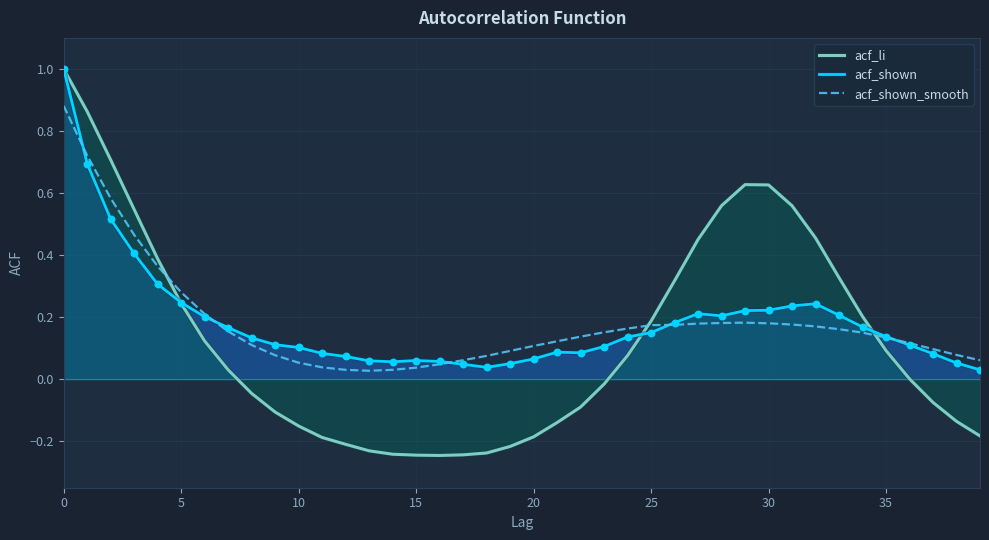

What is the total value across all series at 22?

0.1